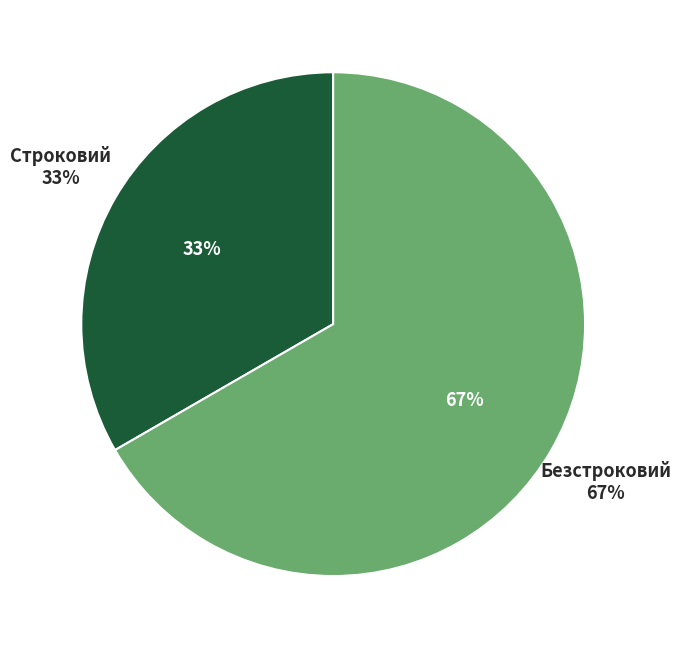

What is the smallest slice in the pie chart?

Строковий